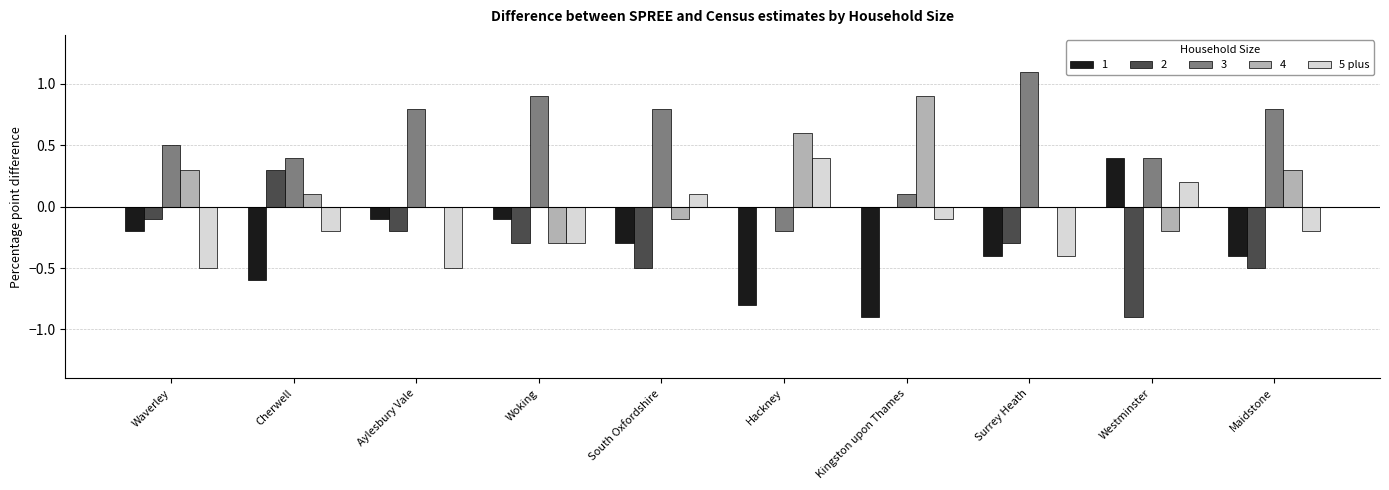

Are the bars grouped side by side (vs. stacked)?

Yes